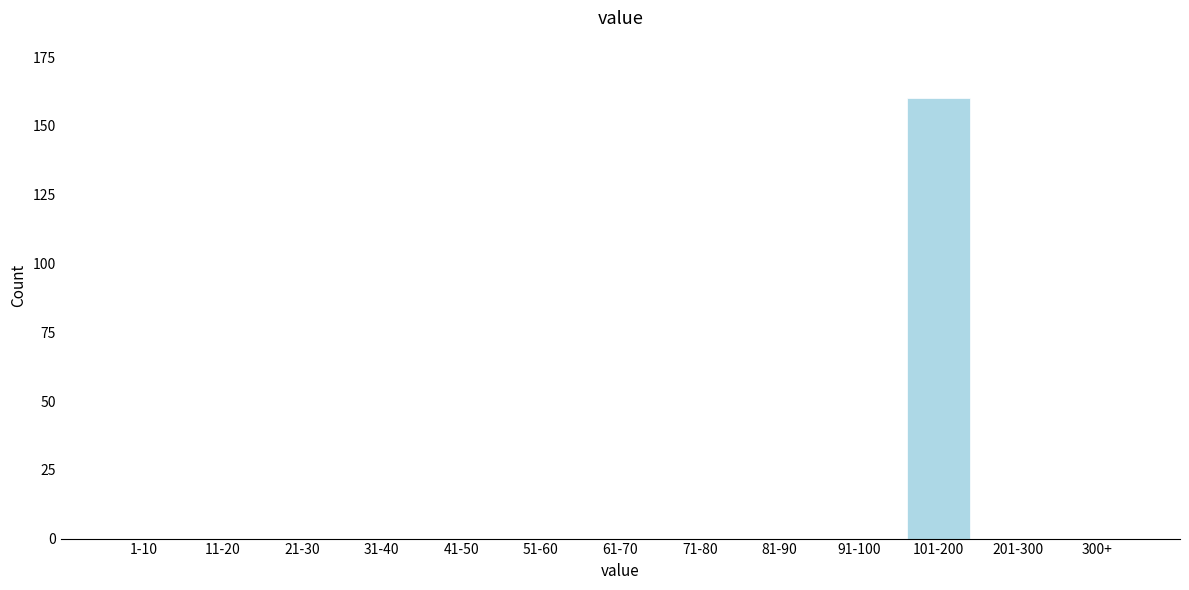

Reading left to right, extract all data points from this chart.

1-10=0	11-20=0	21-30=0	31-40=0	41-50=0	51-60=0	61-70=0	71-80=0	81-90=0	91-100=0	101-200=160	201-300=0	300+=0